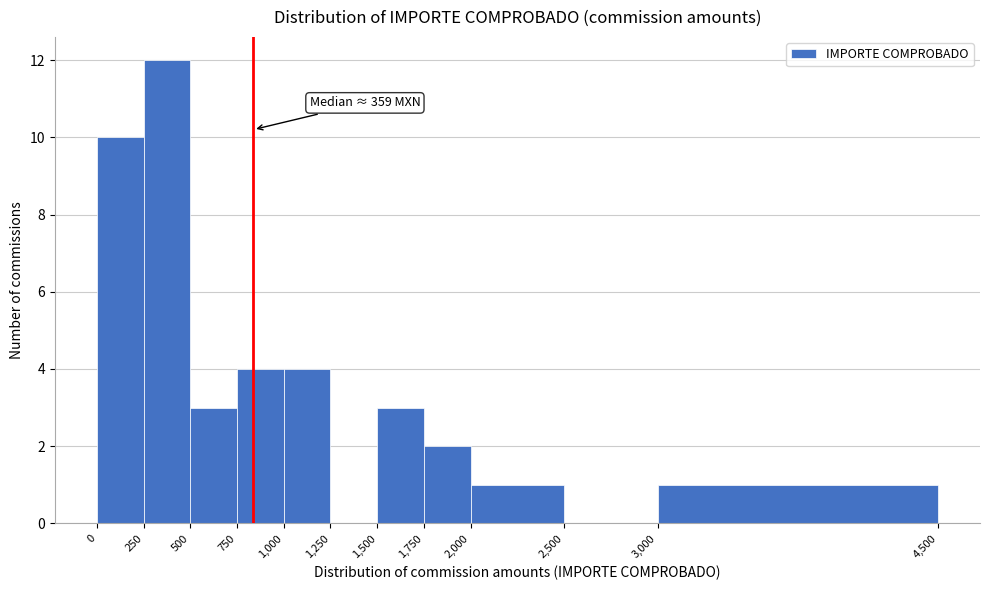

Over which range of the x-axis is the bar tallest?

250 to 500